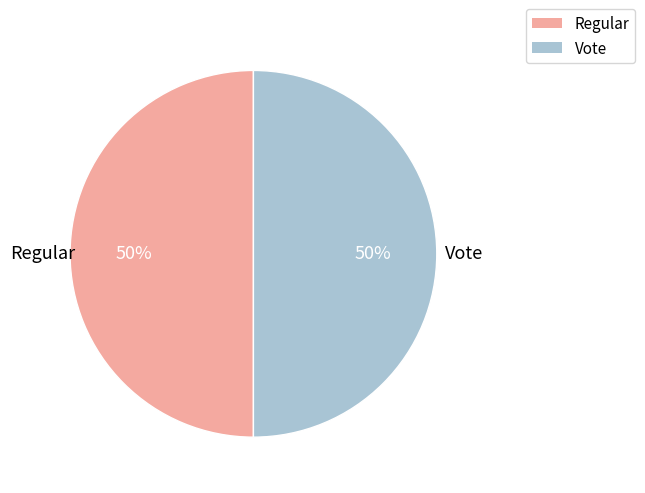

How many segments does this pie chart have?

2